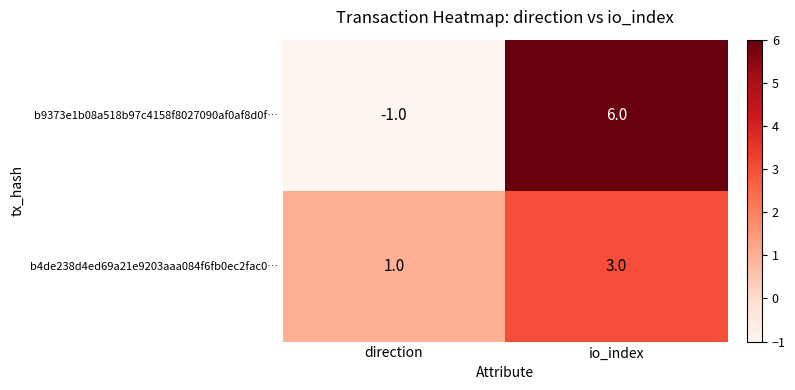

At which category is the sum across all series the highest?

io_index